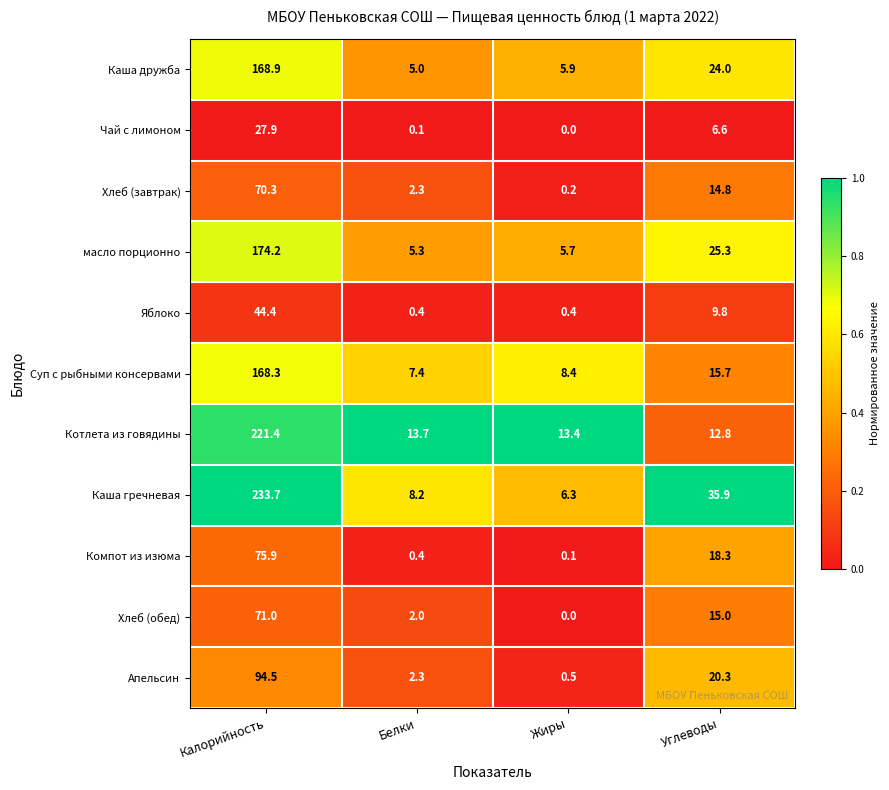

True or false: Чай с лимоном has a value of 6.6 at Углеводы.

True